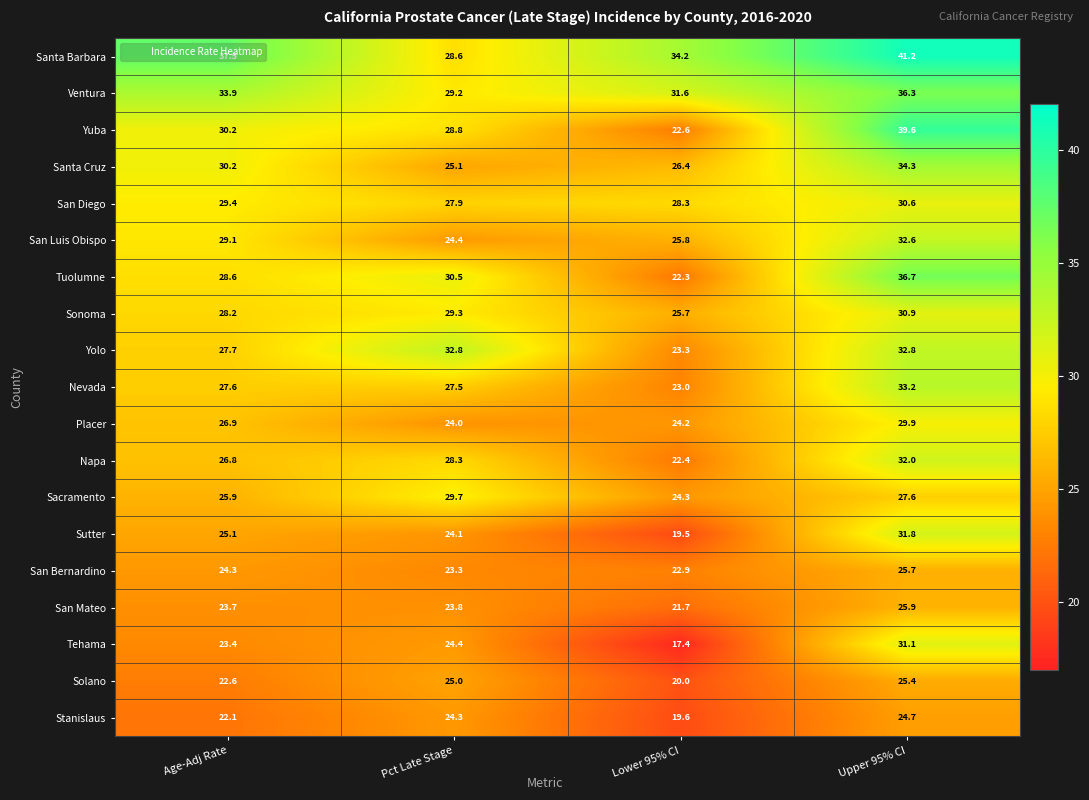

The Stanislaus series shows 22.1 at Age-Adj Rate. True or false?

True